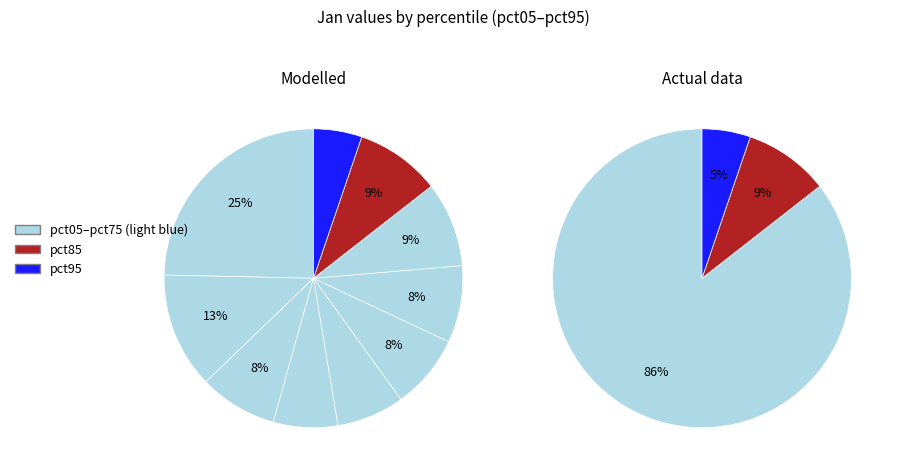

The pct65 slice represents 8% of the pie. True or false?

True